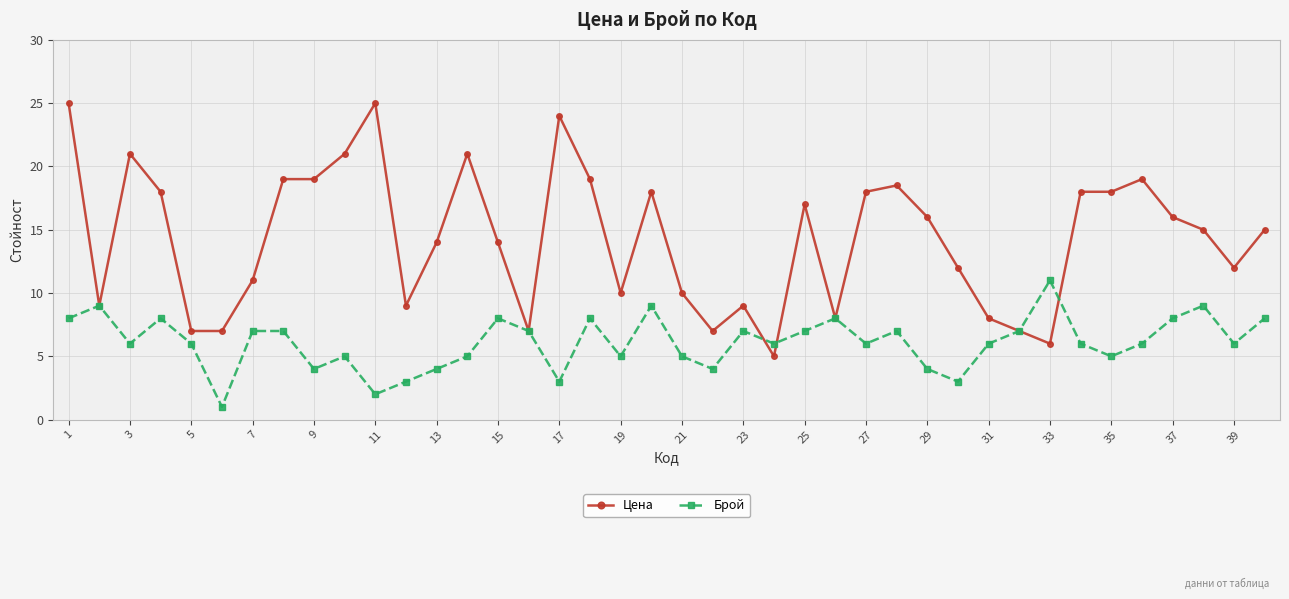

What are all the series names shown in the legend?

Цена, Брой